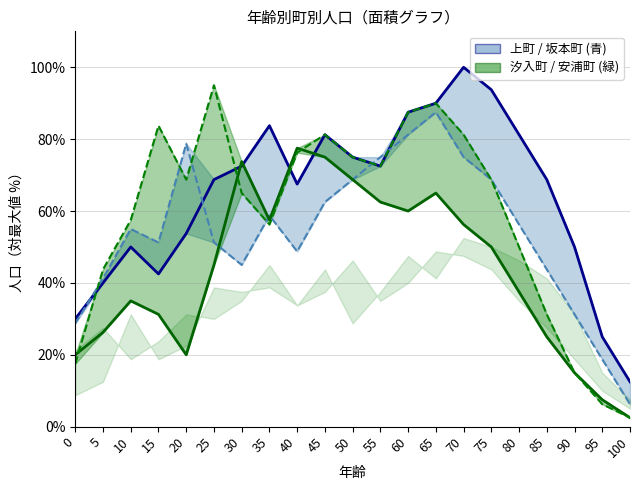

Which label corresponds to the largest value in the chart?

70